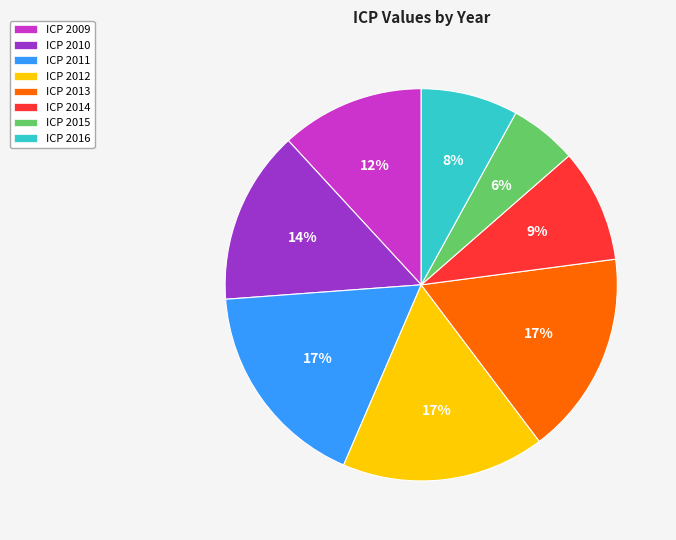

Does any single category account for the majority?

No